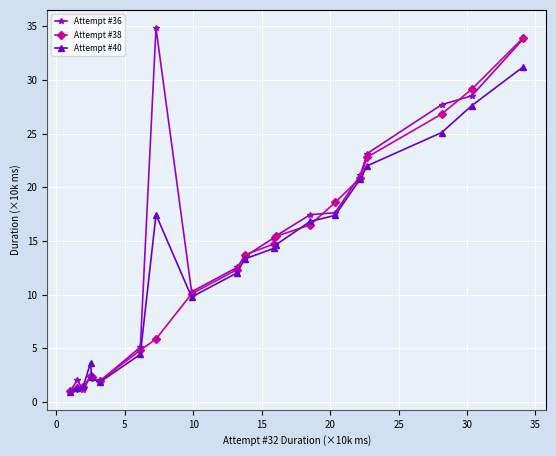

What is the value of the Attempt #40 point at the 18th from the left?

25.1